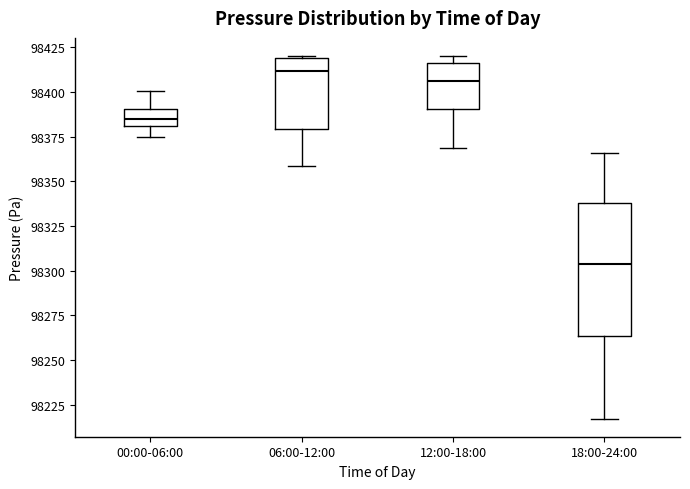

Where is the upper edge of the box for 00:00-06:00 on the y-axis? The values are not printed on the chart, so give them approximately, as read against the axis.

98390